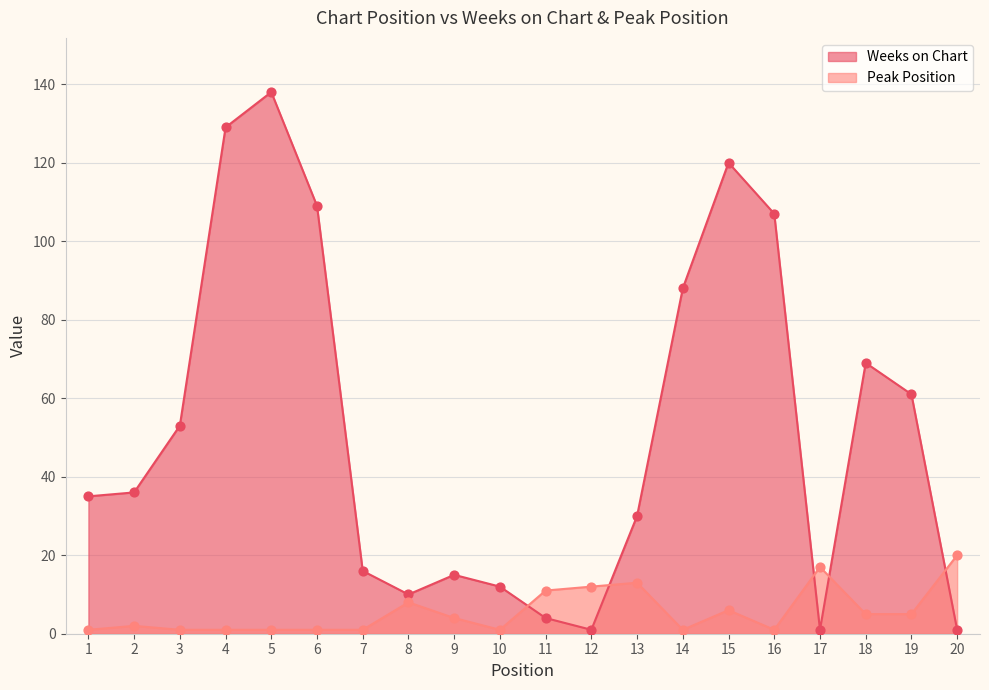

Which series has the largest total across all categories?

Weeks on Chart